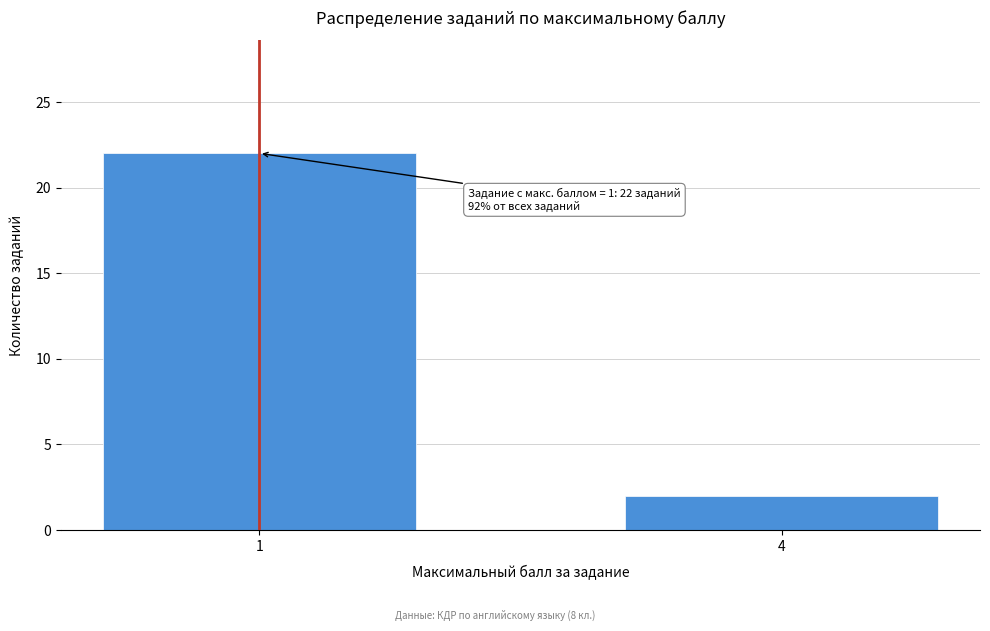

Reading left to right, what are all the values shown in this chart?

1=22	4=2